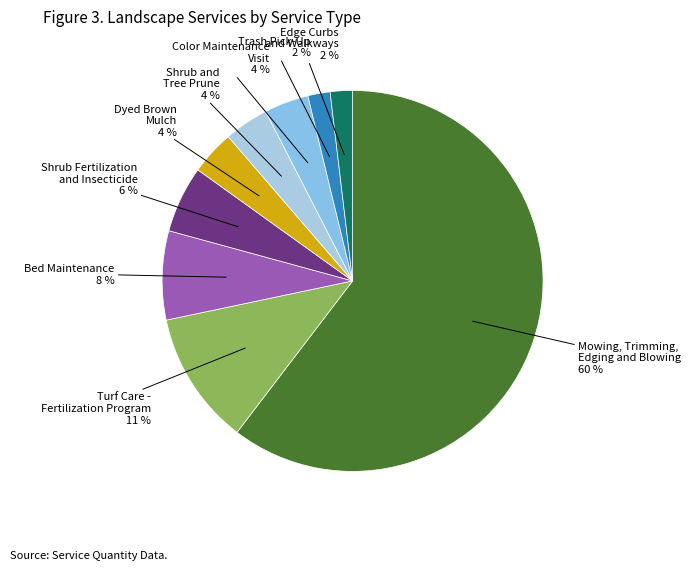

Count the number of slices in the pie.

9